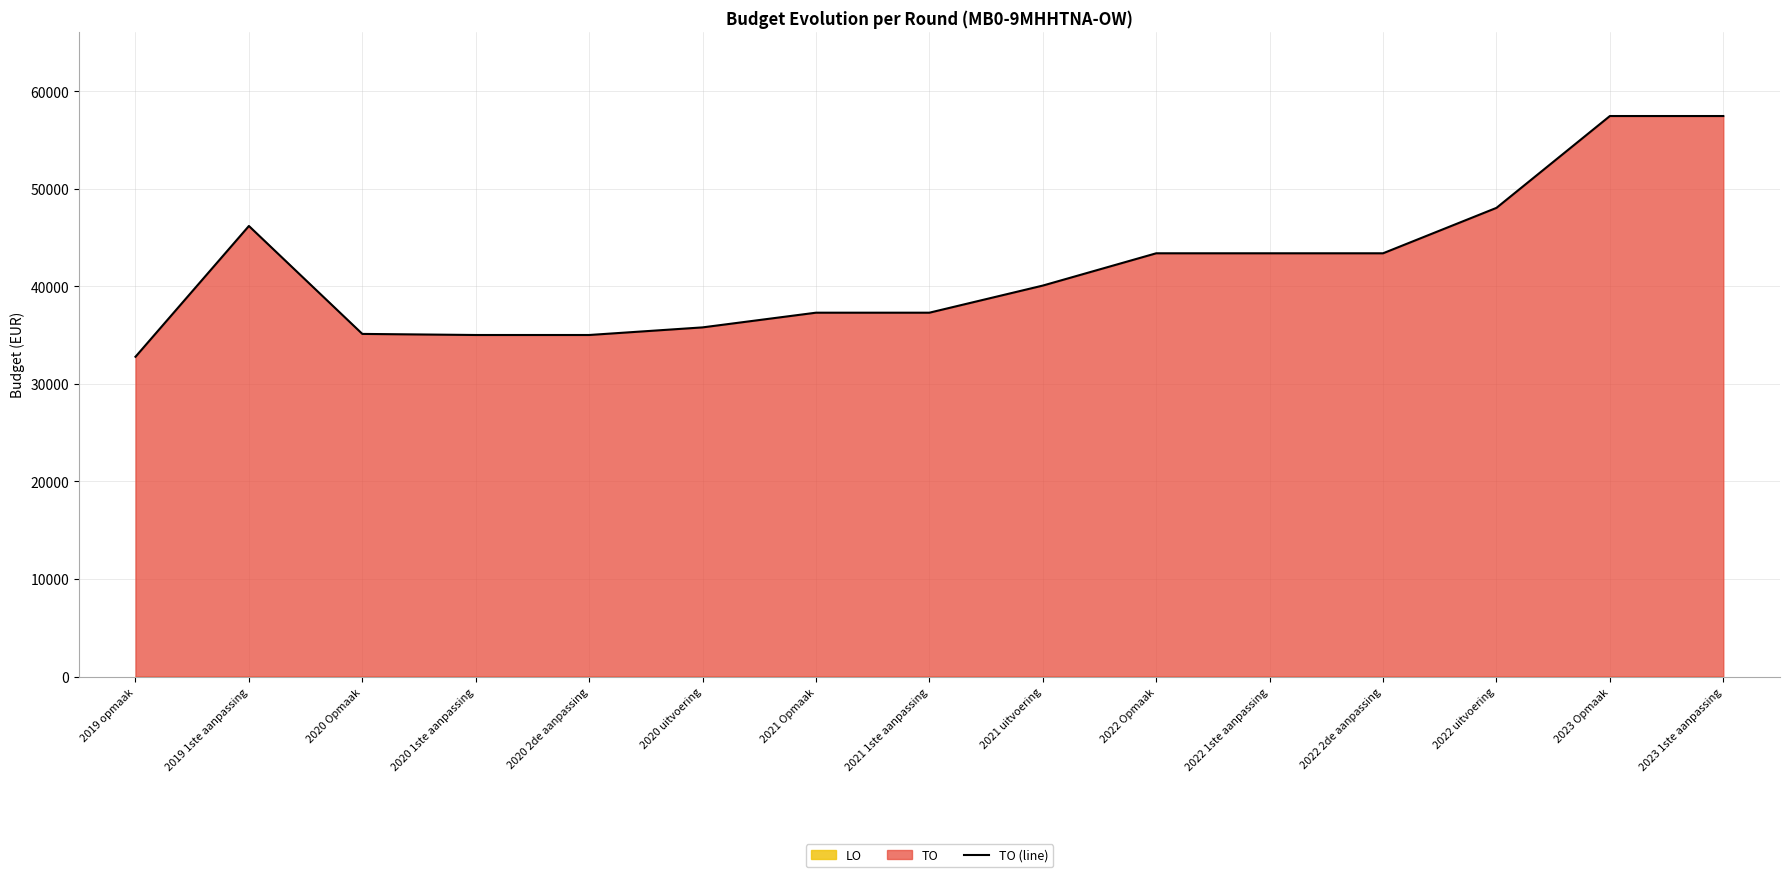

What is the sum of all values?

627641